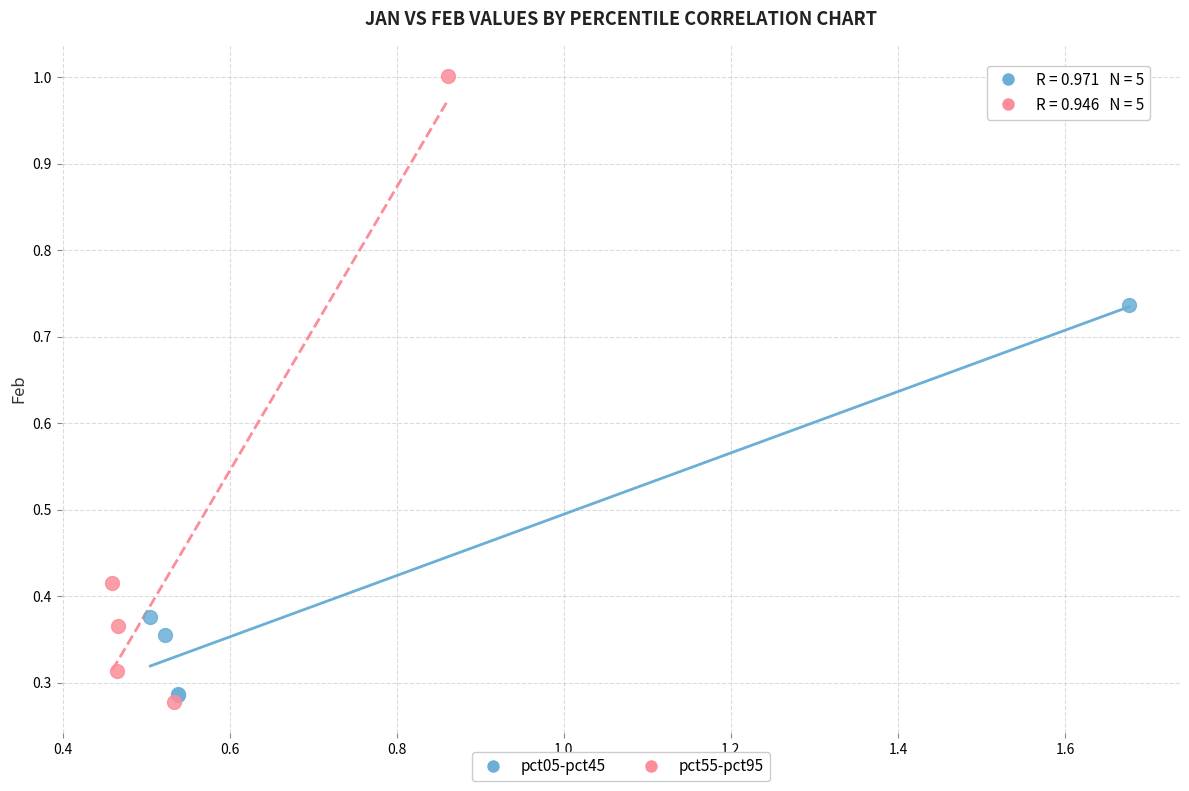

Which series contains the lowest Y value?

pct55-pct95